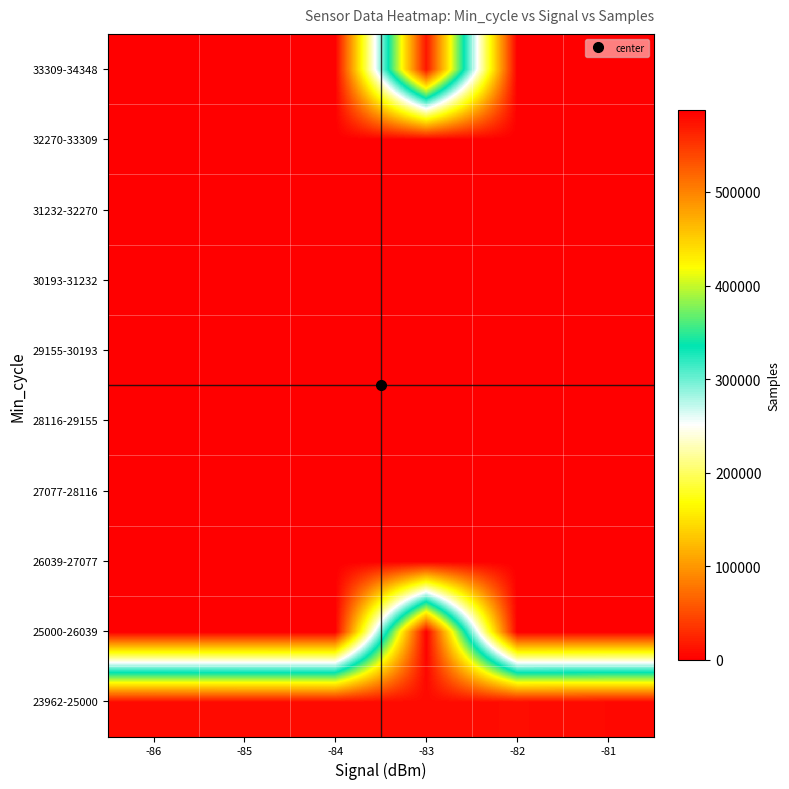

What is the total value across all series at -83?

1739397.9